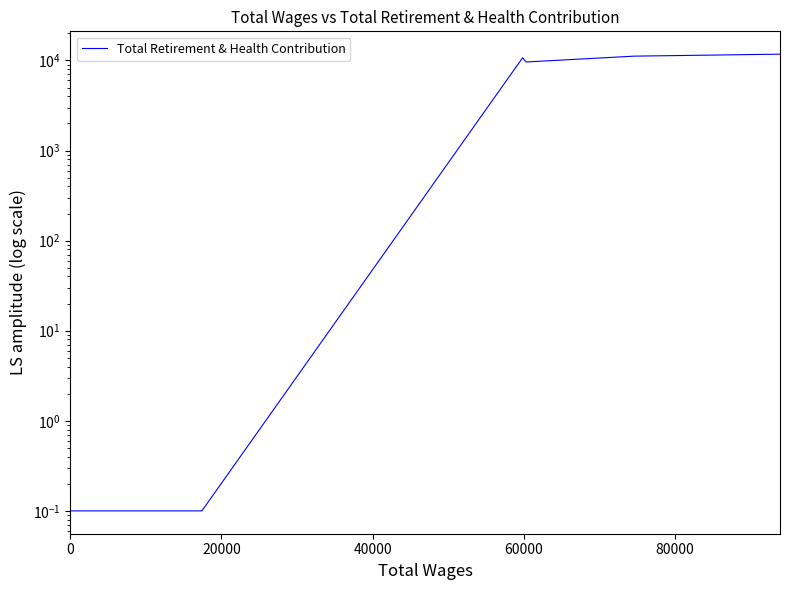

The chart shows a value of 0.2 at 0. True or false?

False